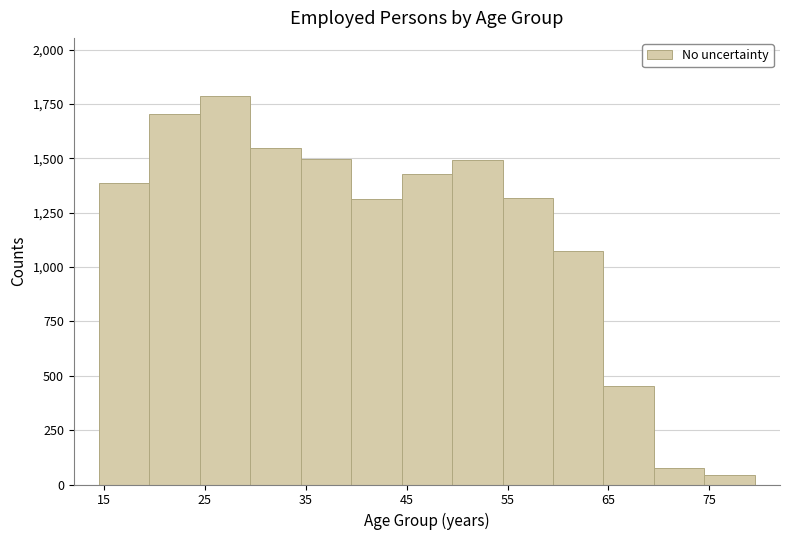

What is the height of the bar covering 59.5 to 64.5 on the x-axis? Neither the bar edges nor the heights are printed on the chart, so give them approximately, as read against the axes.

1050